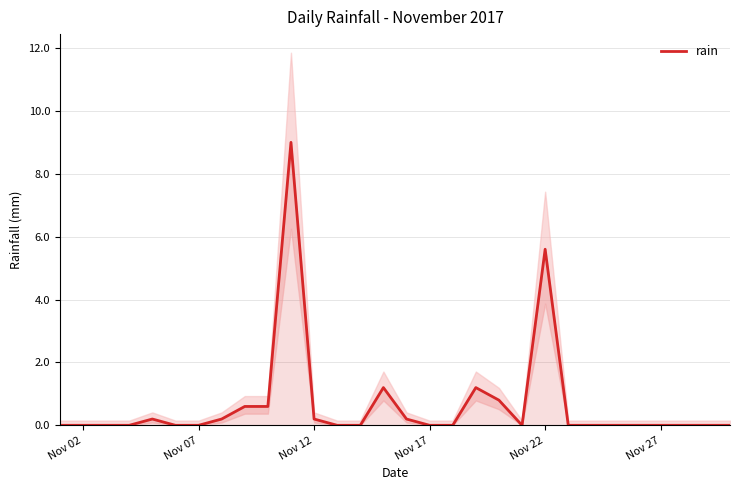

Where is rain nearest to the value 4?

Nov 22